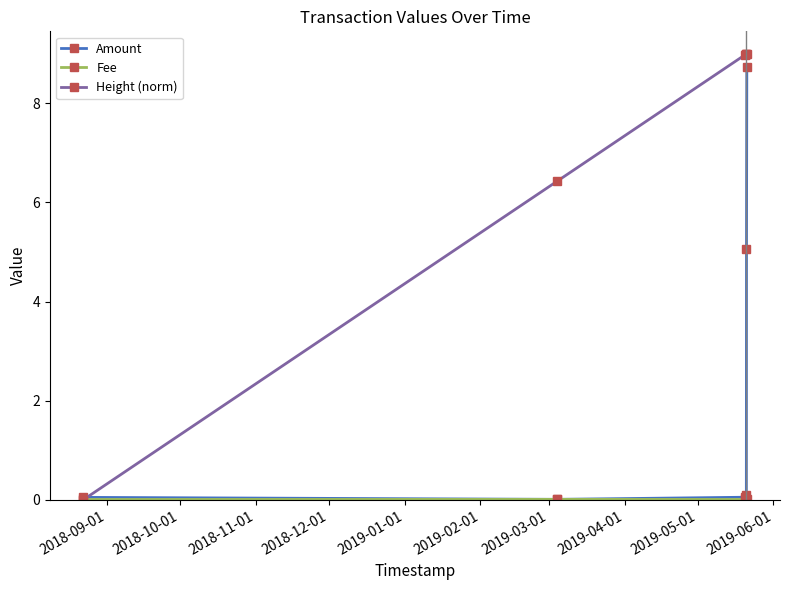

At how many categories does at least one series exceed 3?

5